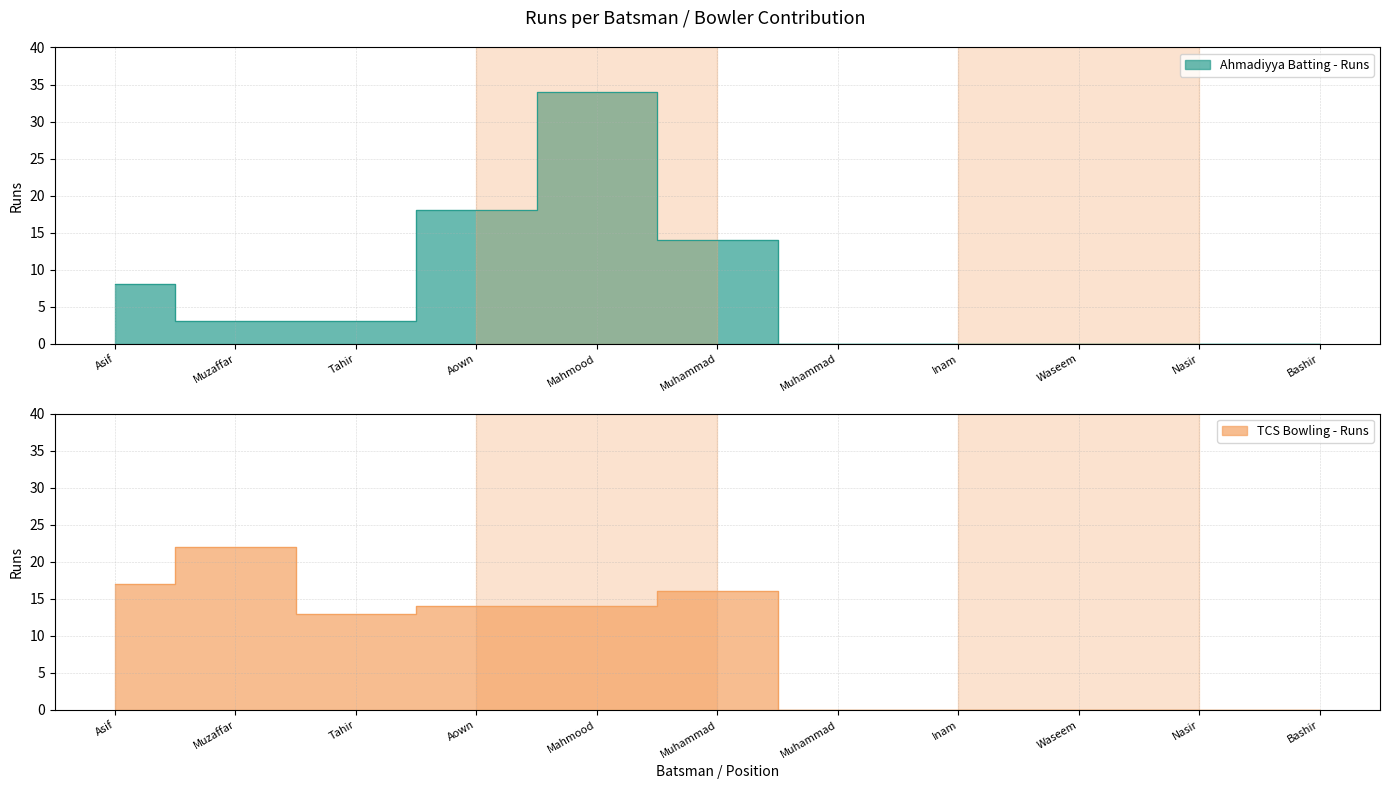

How many interior local valleys does the TCS Bowling - Runs series have?

1